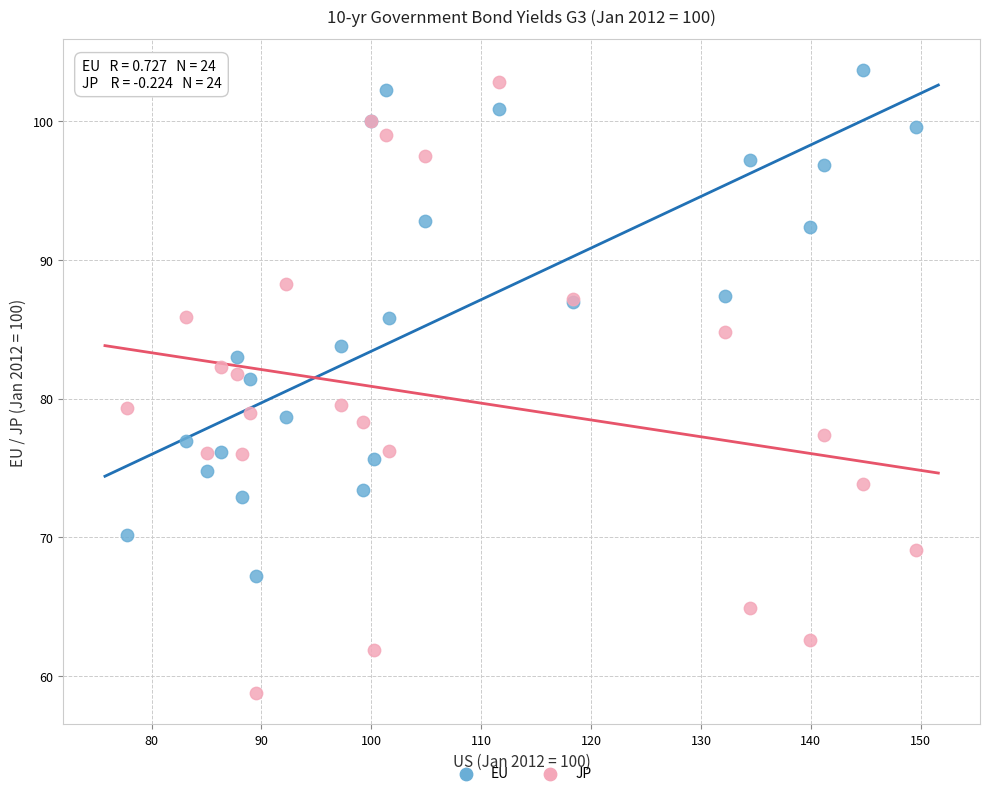

Which series contains the lowest Y value?

JP